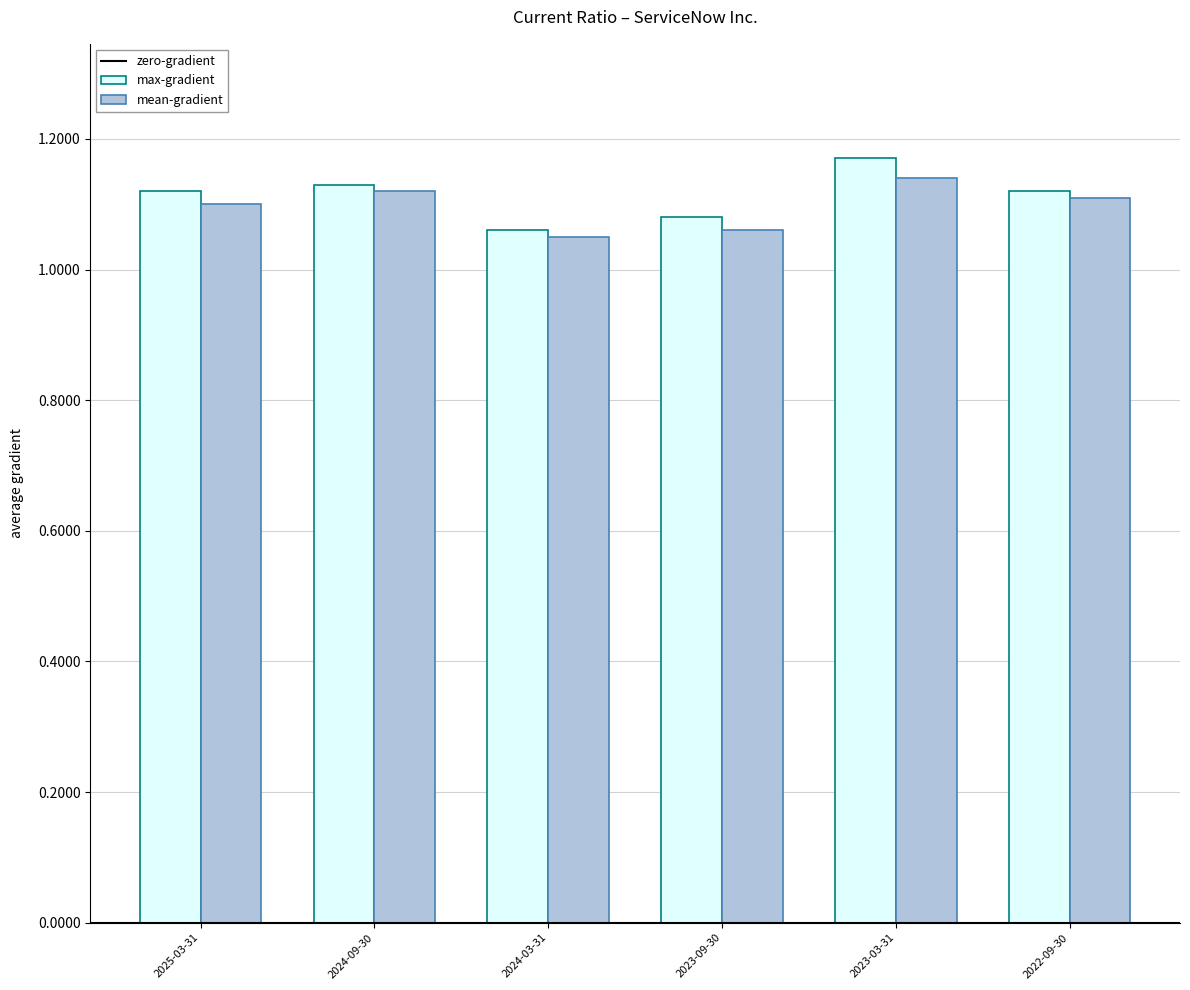

Which series has the largest total across all categories?

max-gradient